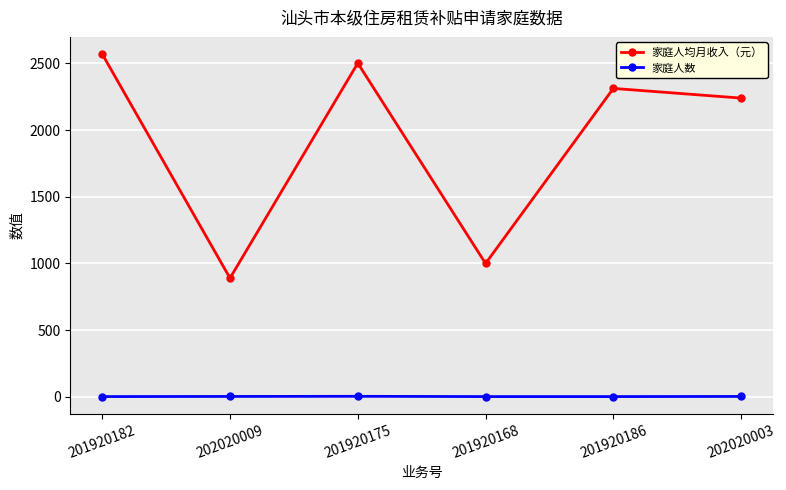

At which label does 家庭人均月收入（元） reach its peak?

201920182